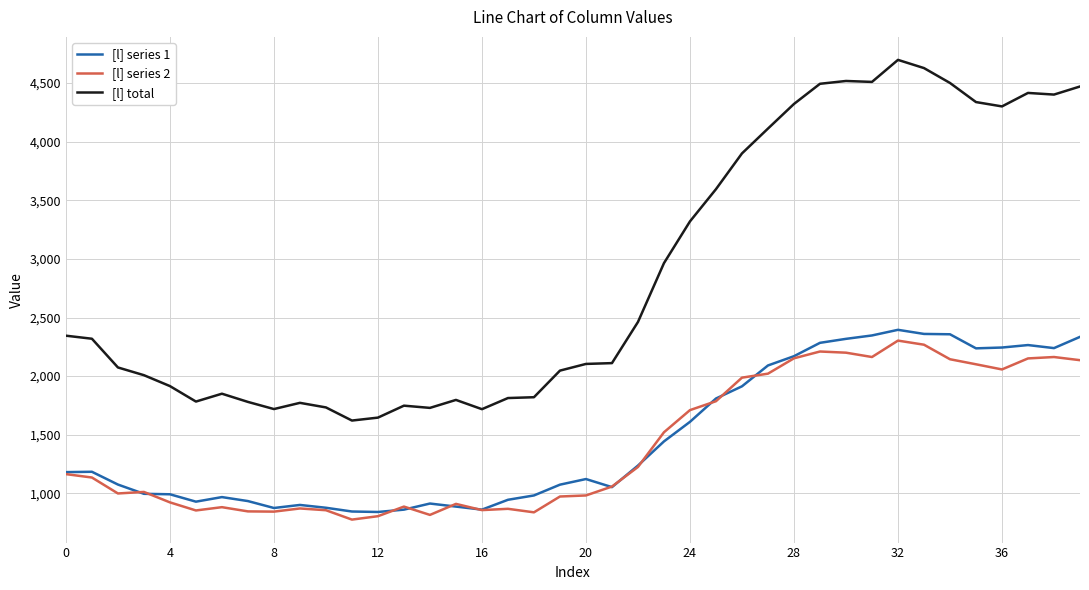

What is the difference between the maximum and minimum values in the [l] series 1 series?

1554